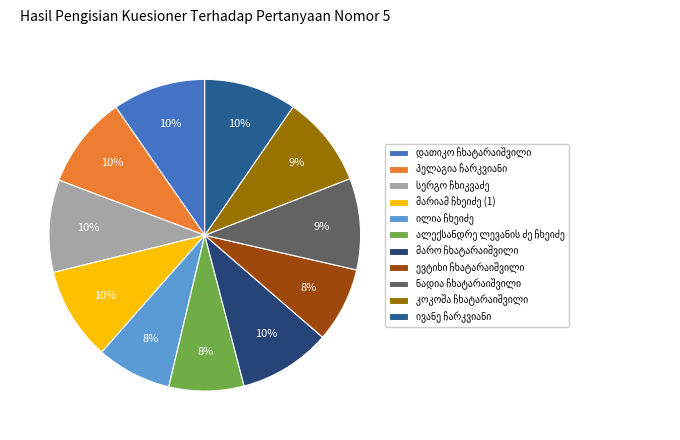

Is the sum of მარო ჩხატარაიშვილი and სერგო ჩხიკვაძე greater than half?

No